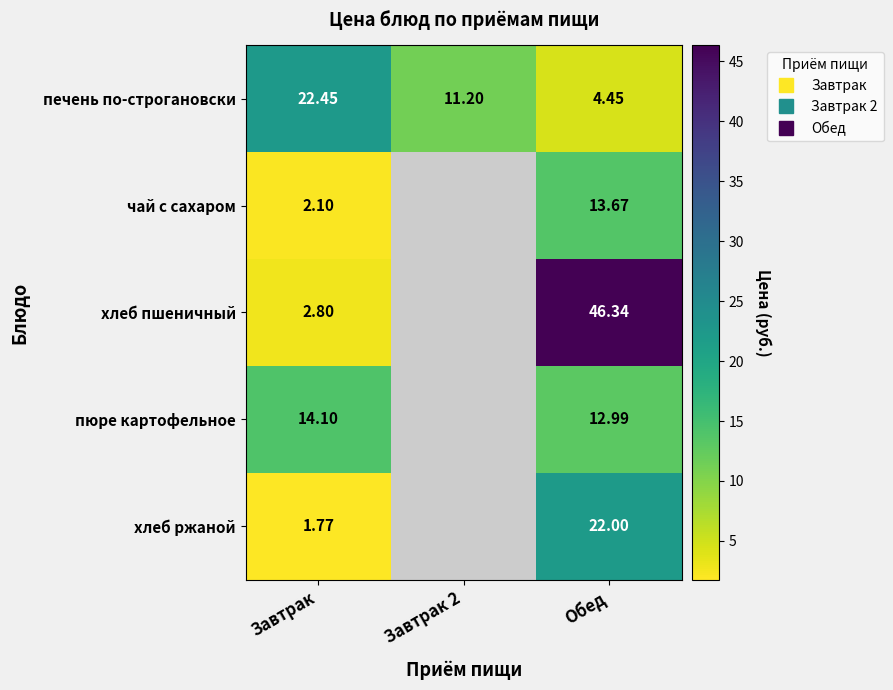

Is it true that печень по-строгановски equals 22.4 at Завтрак?

True